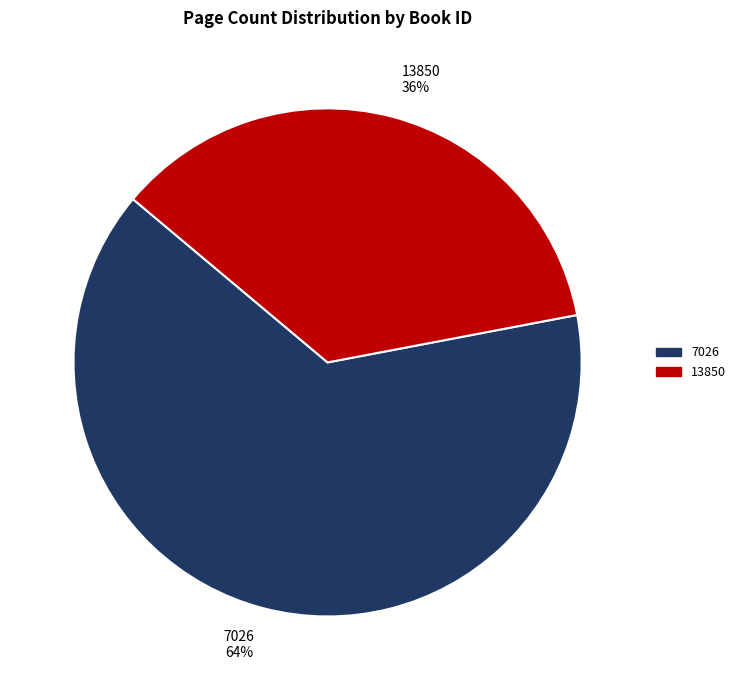

Which slice represents more than half of the pie?

7026